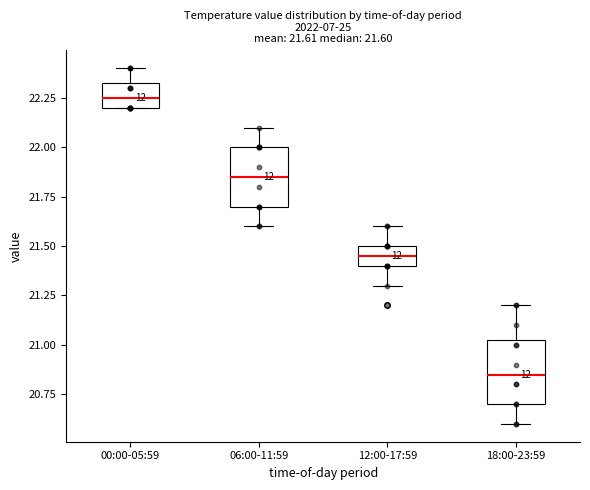

Which box's median line is the highest?

00:00-05:59